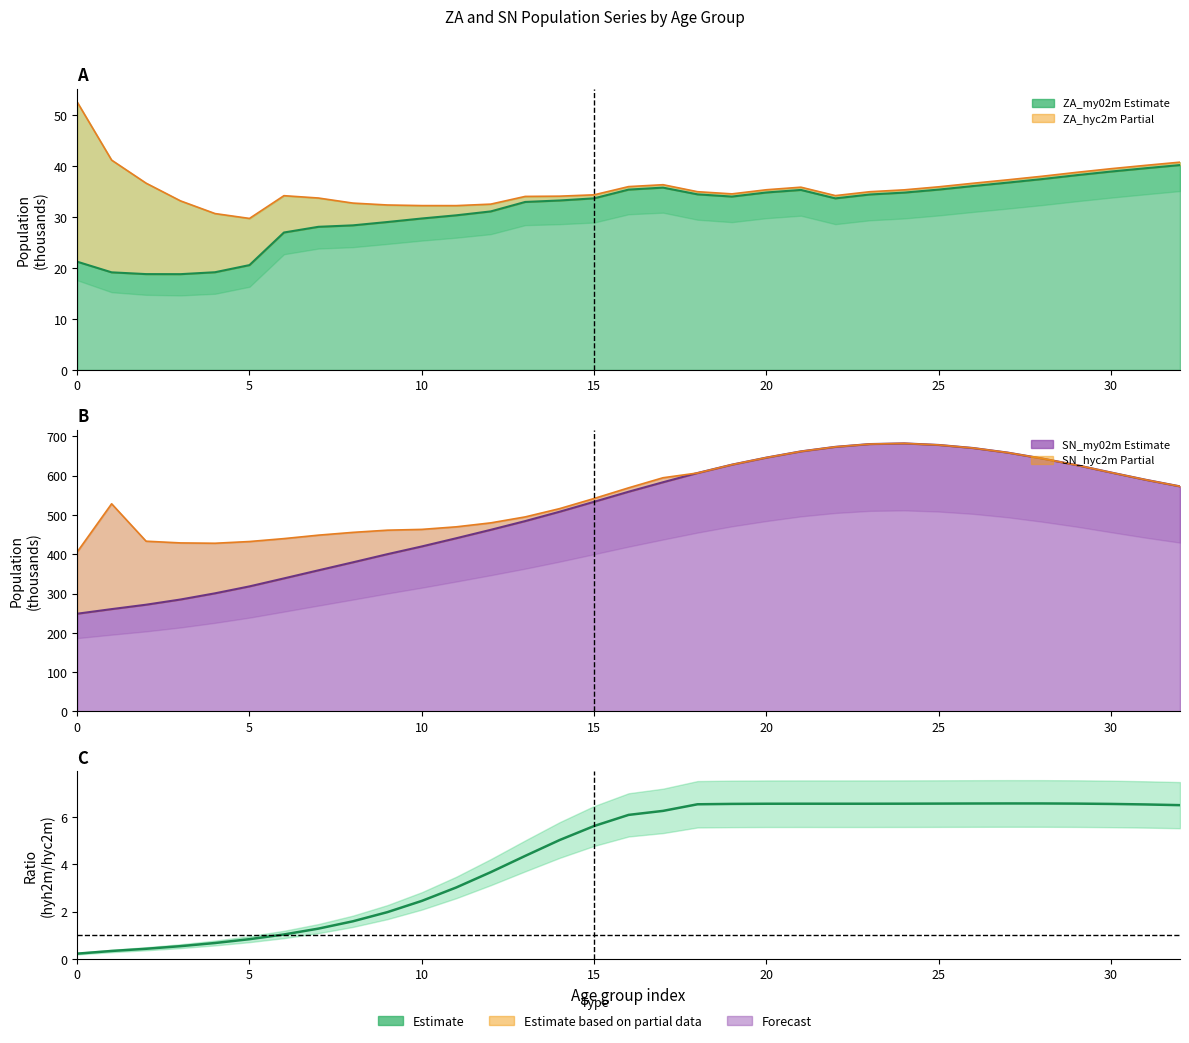

How many values in the ZA_hyh2m/ZA_hyc2m ratio series are below 6?

16